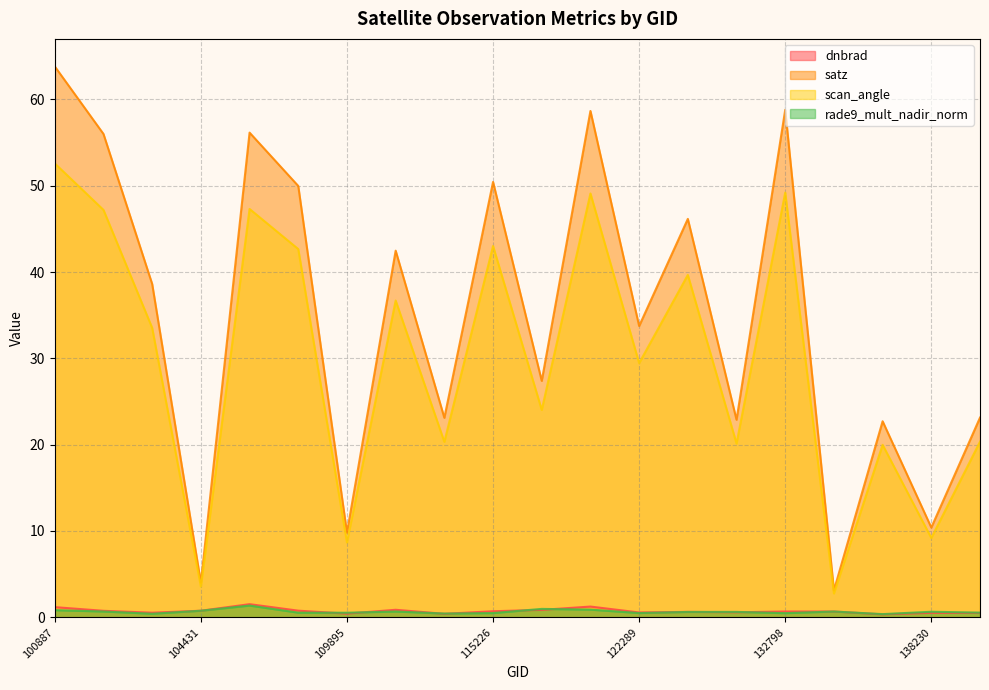

Reading left to right, extract all data points from this chart.

dnbrad: 100887=1.2	102751=0.8	104315=0.5	104431=0.8	108308=1.5	109184=0.8	109895=0.4	110068=0.9	115113=0.4	115226=0.7	115591=0.9	121771=1.2	122289=0.6	122837=0.6	123193=0.6	132798=0.7	133159=0.7	134260=0.3	138230=0.5	143488=0.5
satz: 100887=63.8	102751=56.0	104315=38.6	104431=4.0	108308=56.1	109184=50.0	109895=9.8	110068=42.5	115113=23.1	115226=50.4	115591=27.4	121771=58.7	122289=33.7	122837=46.2	123193=22.9	132798=58.8	133159=3.1	134260=22.7	138230=10.4	143488=23.1
scan_angle: 100887=52.6	102751=47.2	104315=33.5	104431=3.5	108308=47.3	109184=42.7	109895=8.7	110068=36.7	115113=20.3	115226=43.0	115591=24.0	121771=49.1	122289=29.4	122837=39.7	123193=20.1	132798=49.2	133159=2.8	134260=20.0	138230=9.2	143488=20.3
rade9_mult_nadir_norm: 100887=0.8	102751=0.7	104315=0.4	104431=0.8	108308=1.4	109184=0.5	109895=0.5	110068=0.7	115113=0.4	115226=0.5	115591=1.0	121771=0.9	122289=0.5	122837=0.6	123193=0.6	132798=0.5	133159=0.7	134260=0.4	138230=0.6	143488=0.5